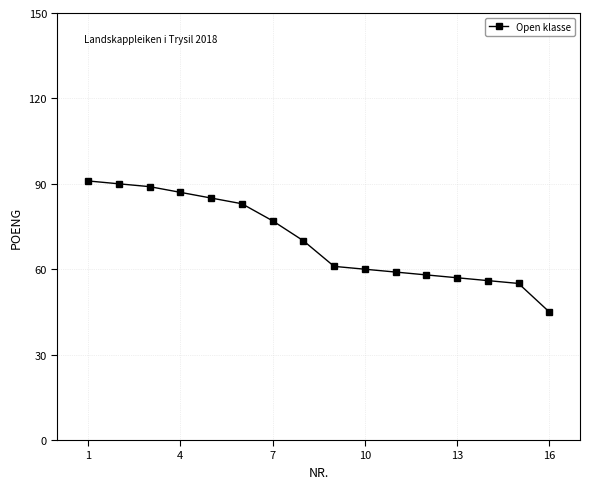

What is the greatest value displayed?

91